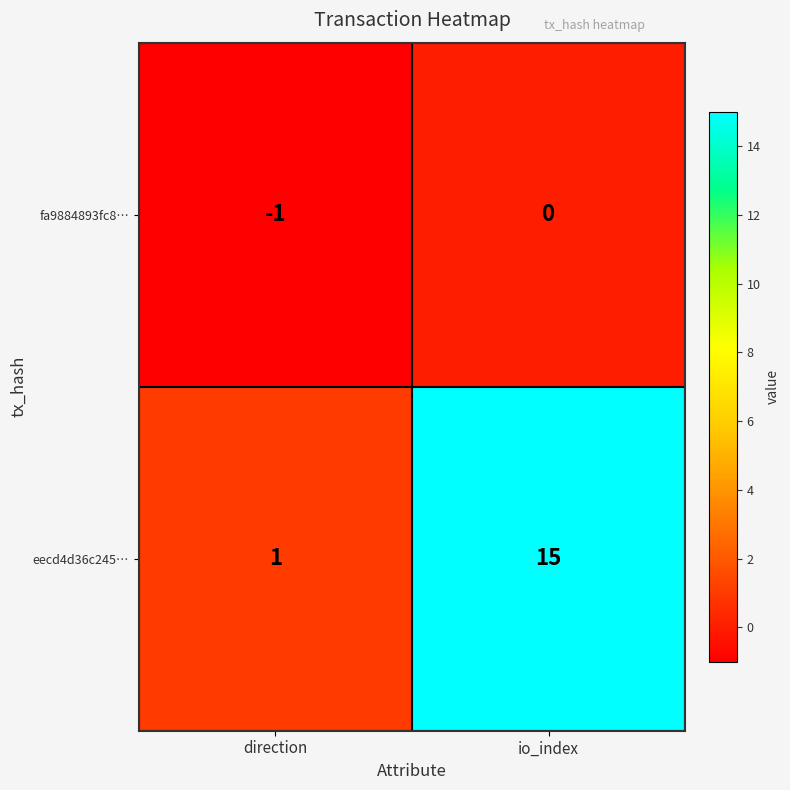

Reading left to right, transcribe all the data shown in this chart.

fa9884893fc8…: -1	0
eecd4d36c245…: 1	15